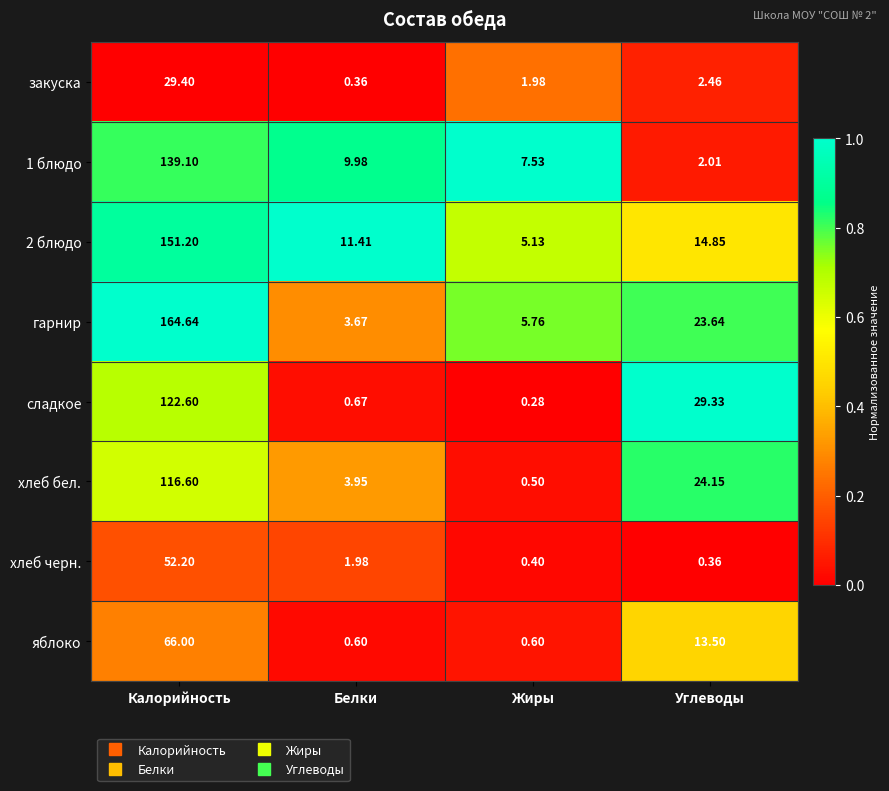

Which series has the widest spread of values?

гарнир